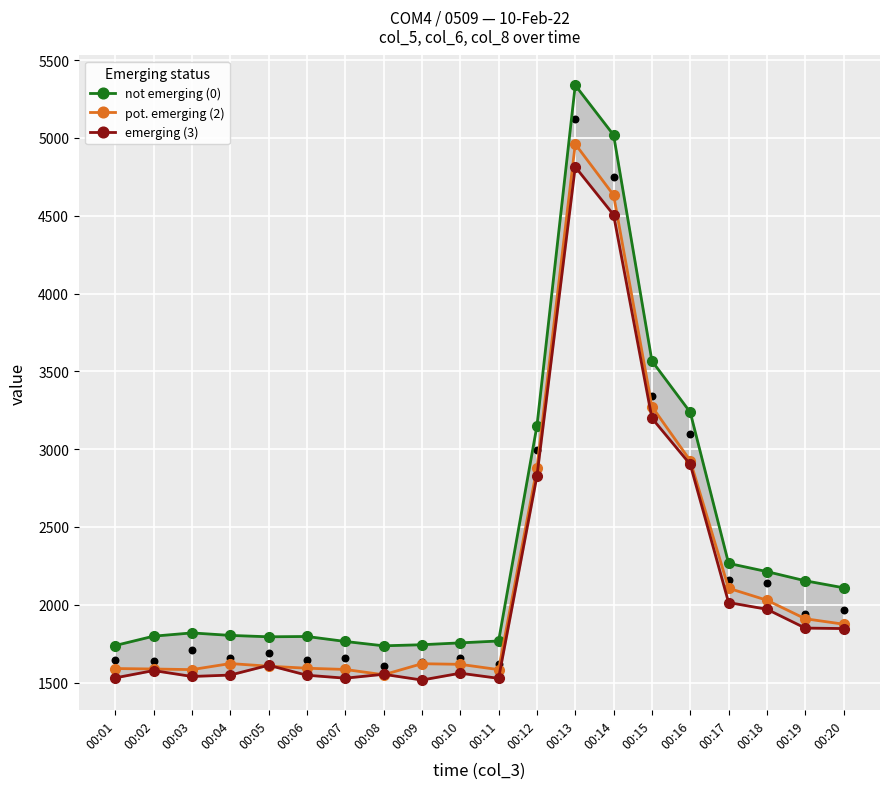

At which category is the sum across all series the highest?

00:13